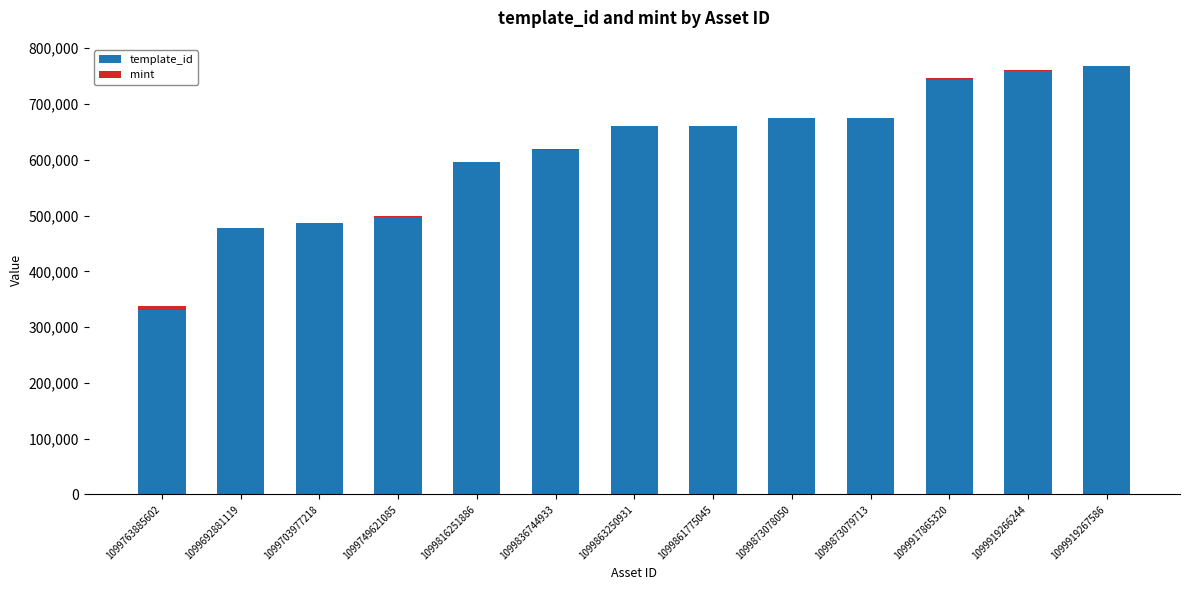

What is the maximum value for template_id?

767494